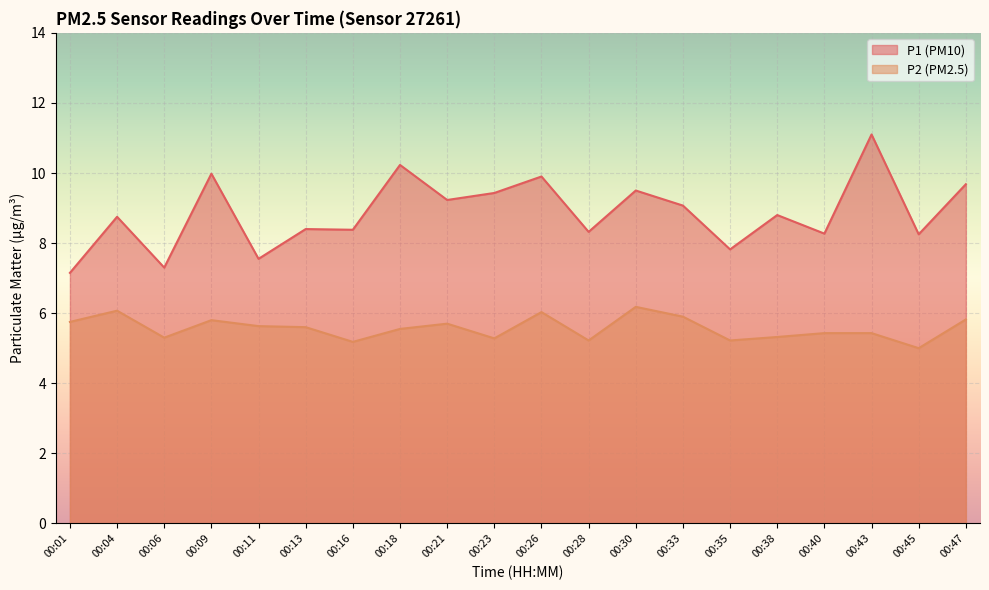

How many lines are shown in the chart?

2